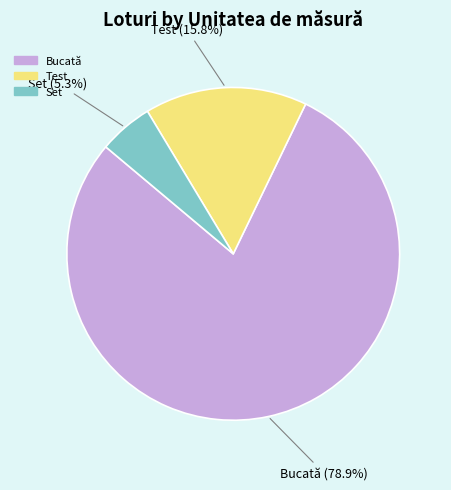

Does Set account for over 50% of the chart?

No